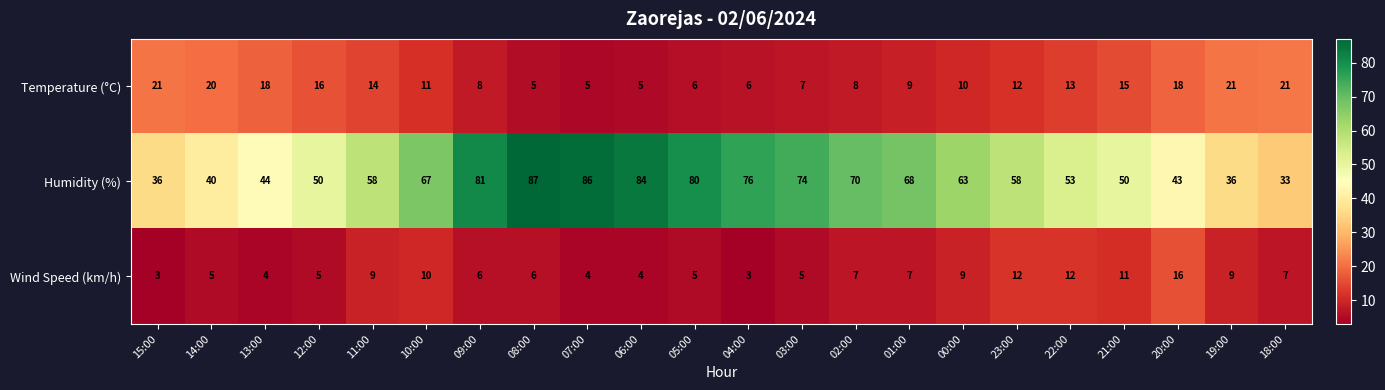

What is the difference between the maximum and second lowest values in the Humidity (%) series?

51